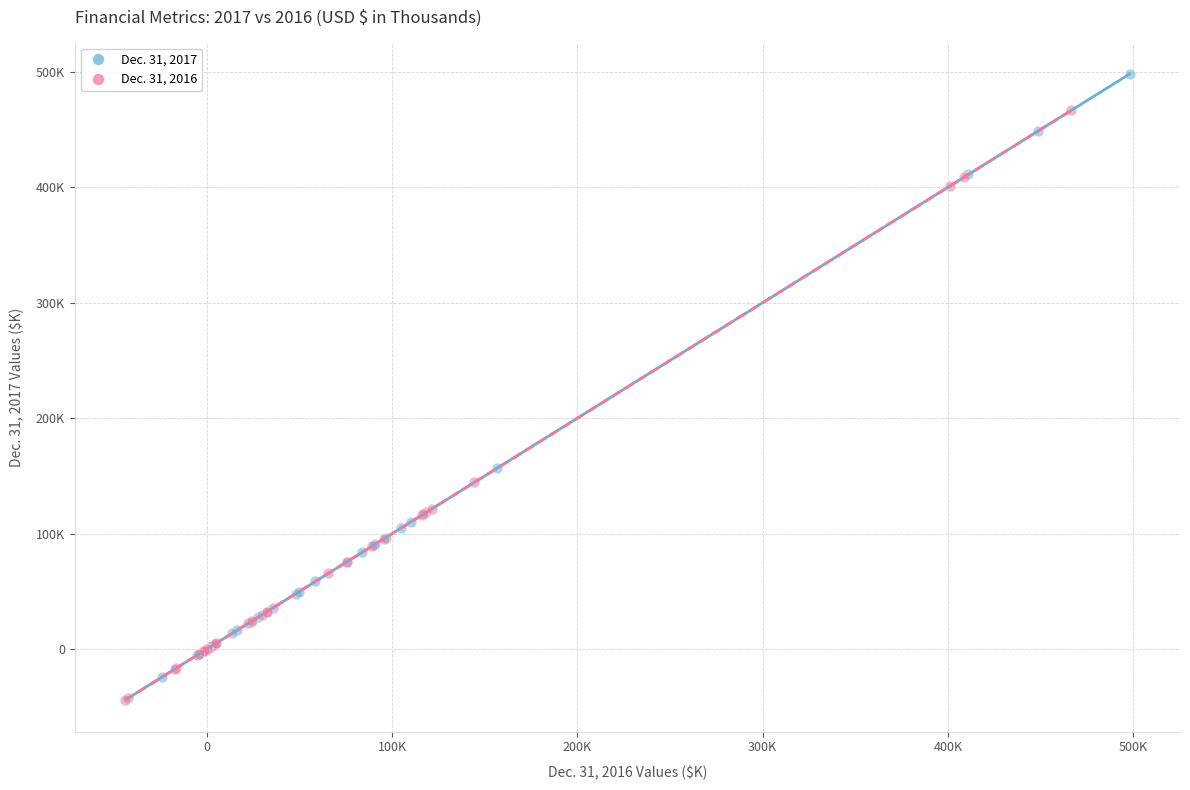

What are all the series names shown in the legend?

Dec. 31, 2017, Dec. 31, 2016